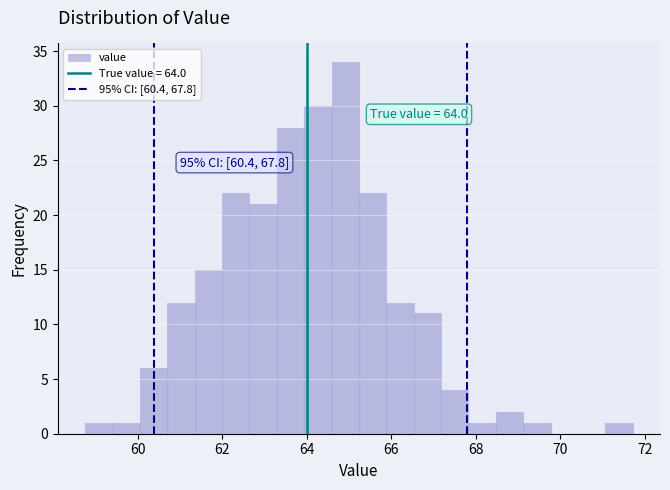

Read against the x-axis, roughly where is the centre of the tallest bar?

65.0